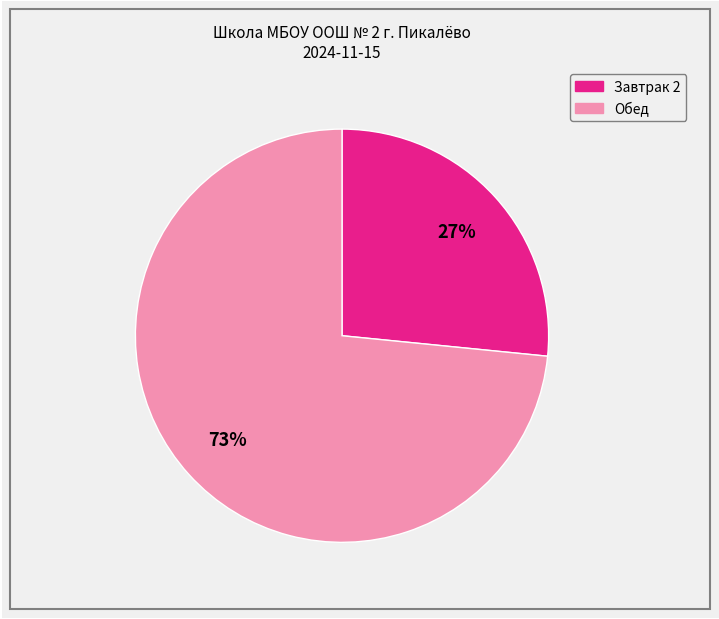

To the nearest percent, what is the average slice percentage?

50%